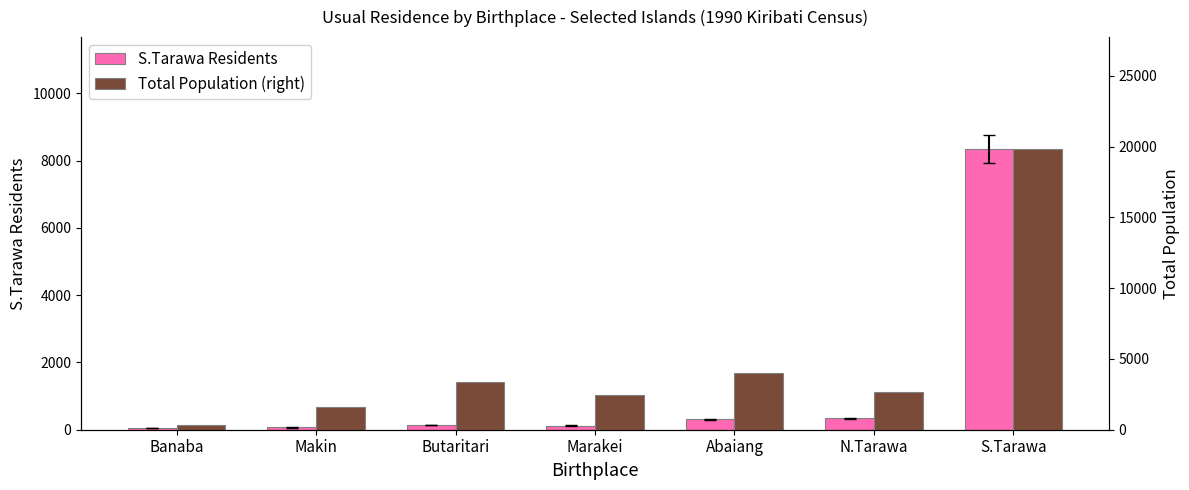

What are all the series names shown in the legend?

S.Tarawa Residents, Total Population (right)